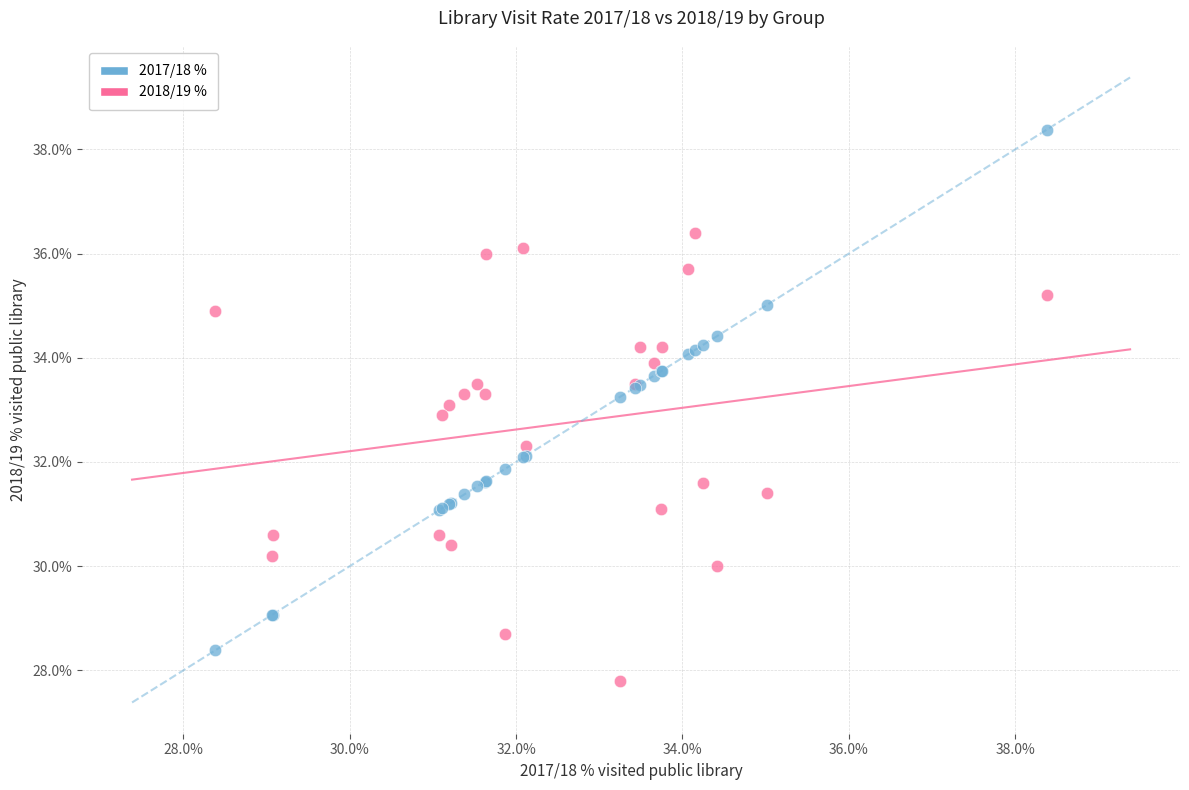

Which series reaches the minimum Y coordinate?

2018/19 %